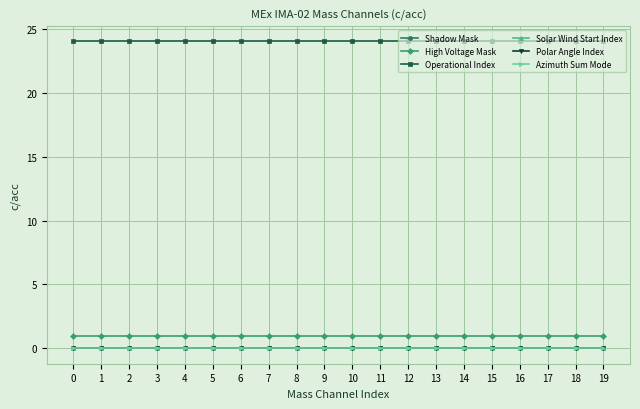

At how many categories does at least one series exceed 18?

20